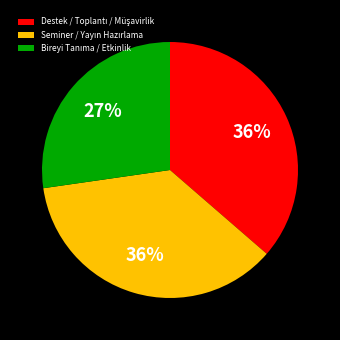

To the nearest percent, what is the difference between the largest and smallest slice percentages?

9%